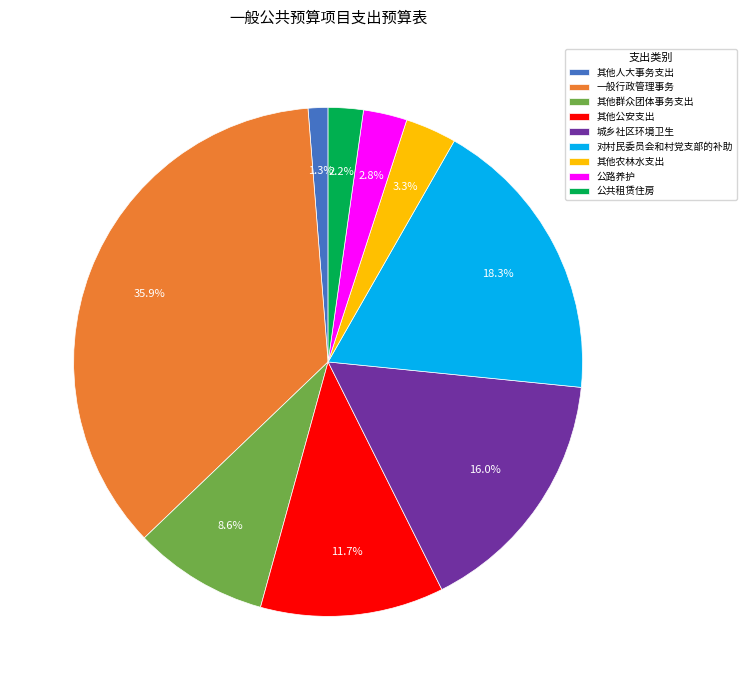

What percentage is the 其他公安支出 slice, to the nearest percent?

12%